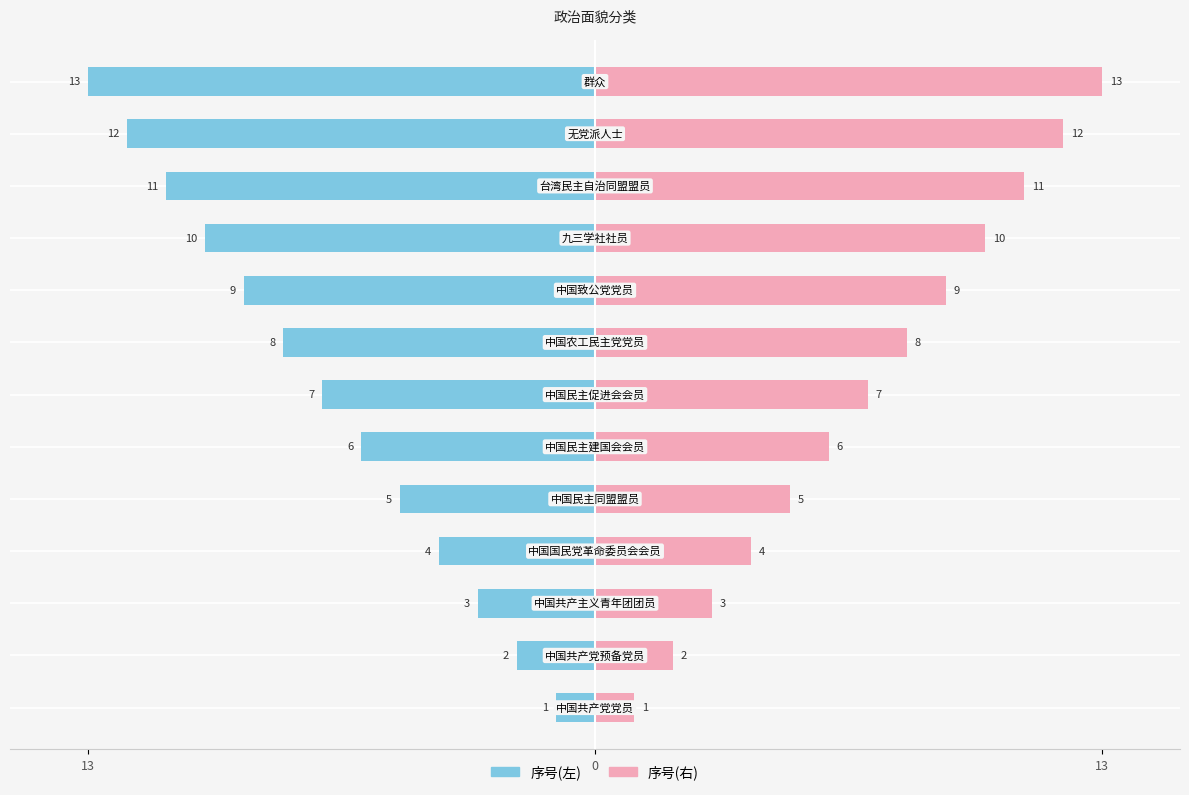

Between 13 and 6, which series saw the biggest shift?

序号(左)